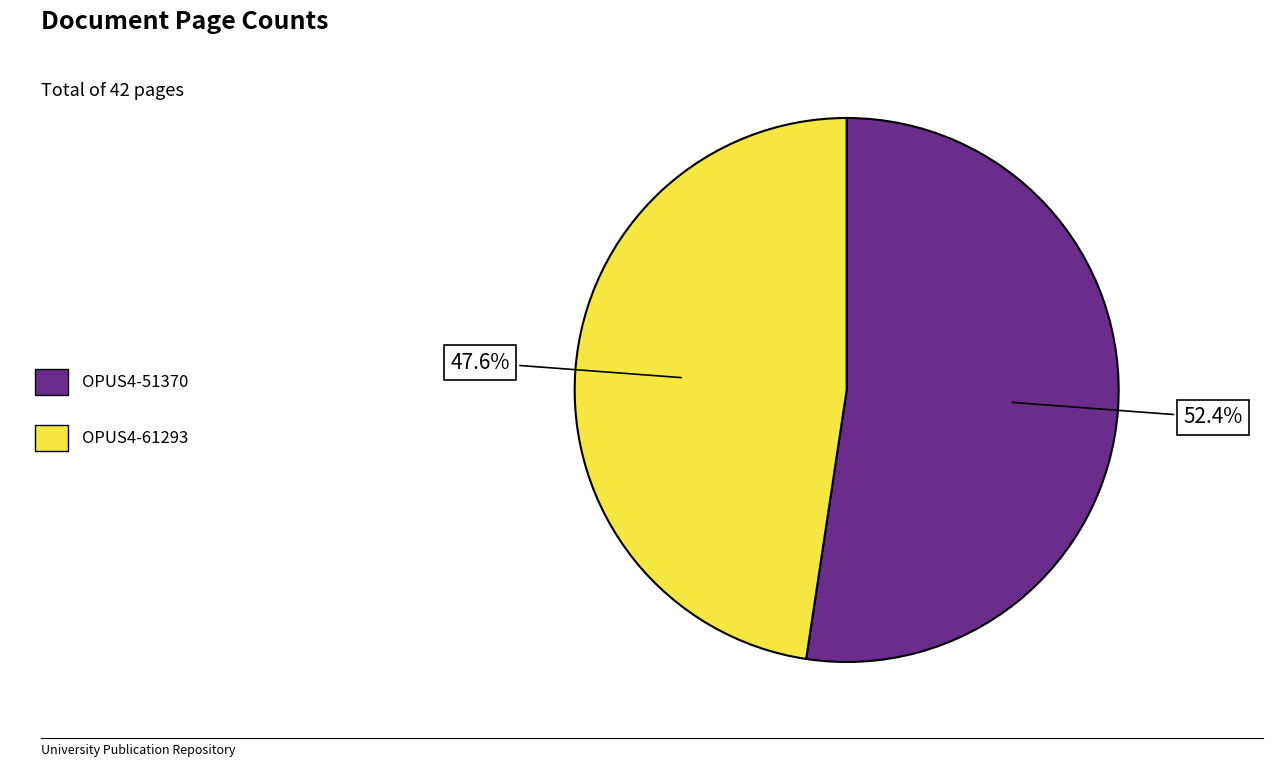

Approximately how many times larger is the value at OPUS4-61293 compared to OPUS4-51370?

0.9